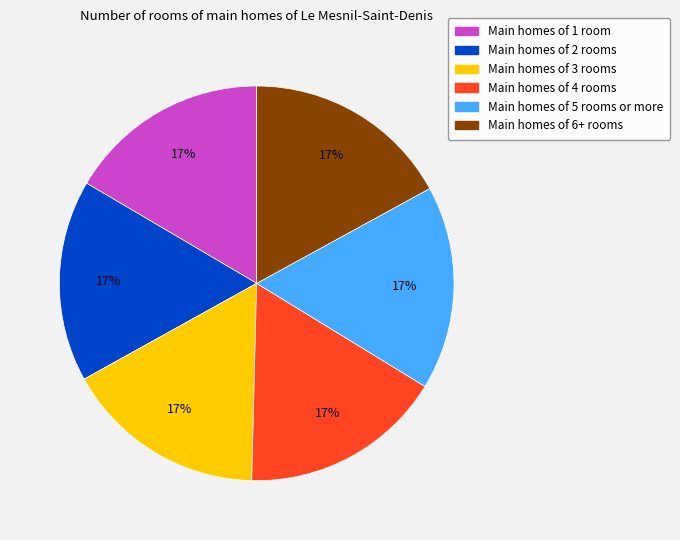

Is there any slice that represents more than half of the pie?

No